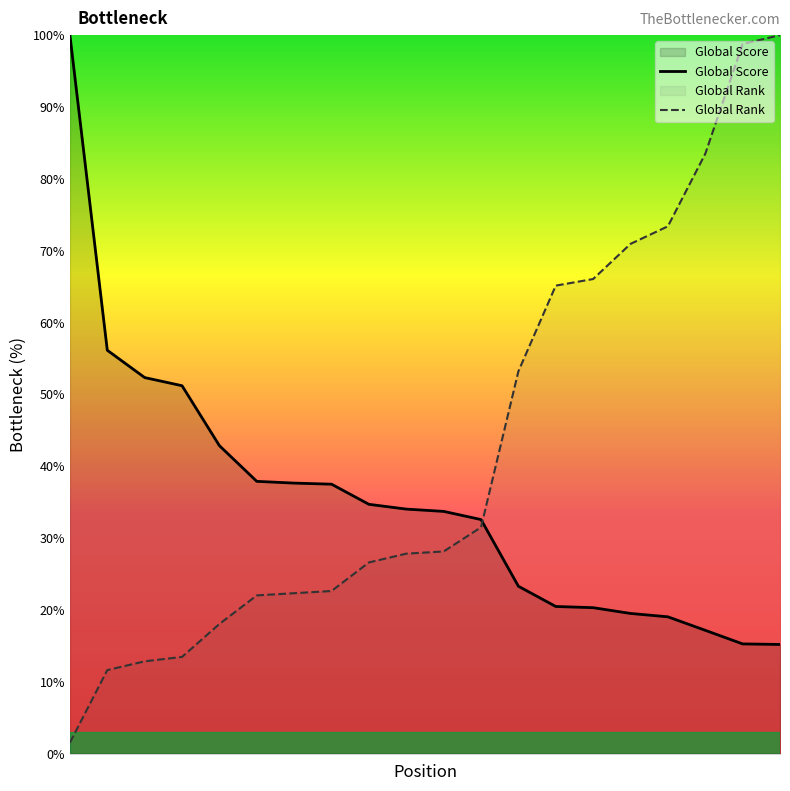

What is the approximate value of Global Rank at 5?

18.0